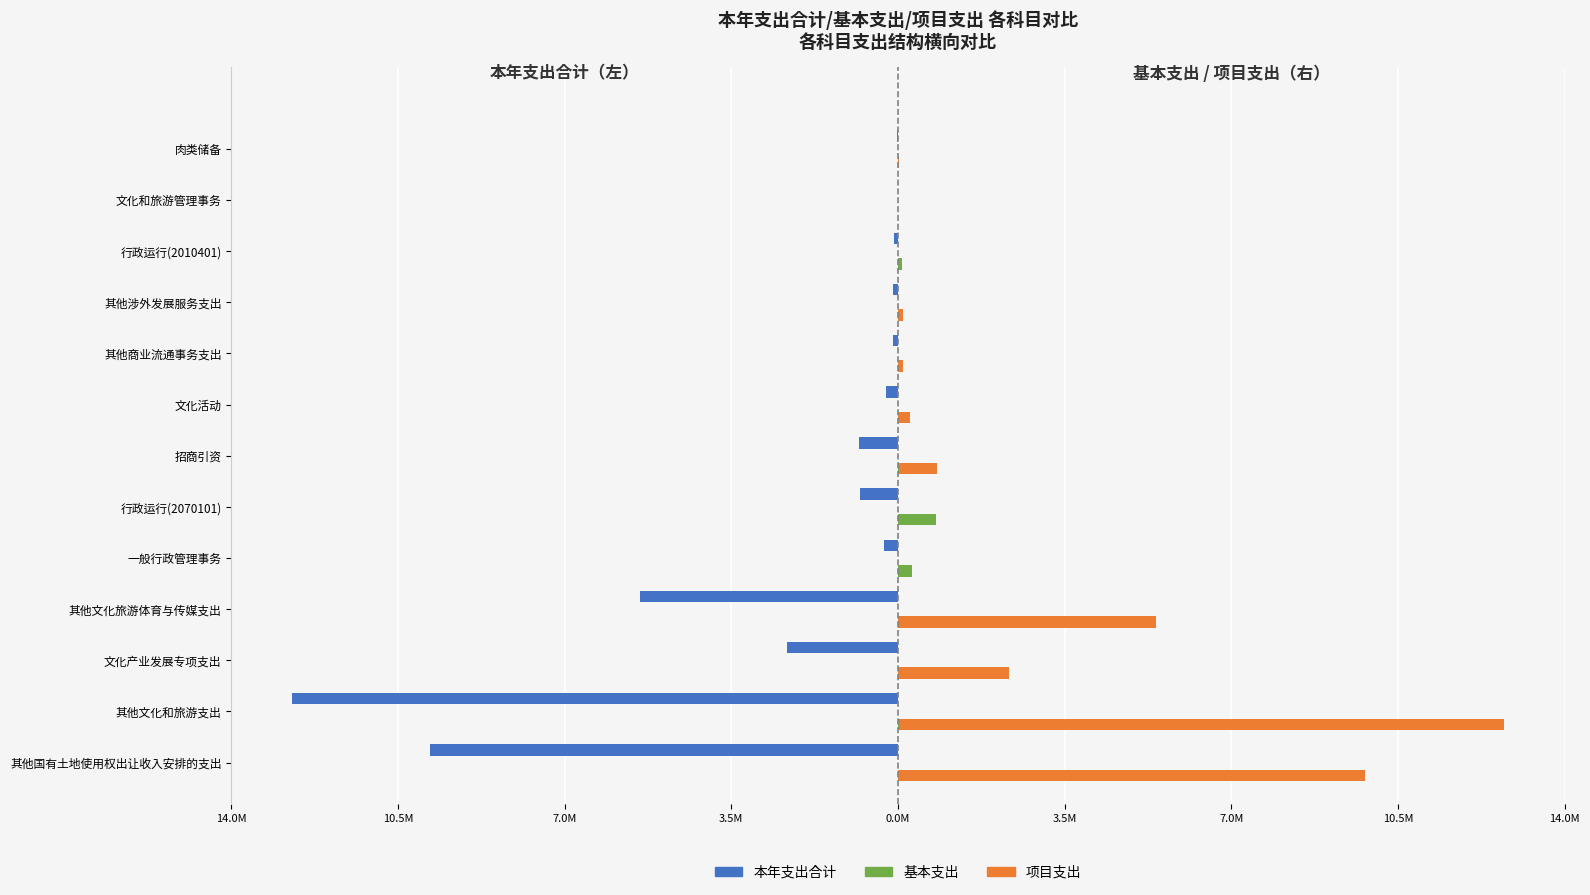

What is the spread (max minus min) of values at 行政运行(2010401)?

174822.0